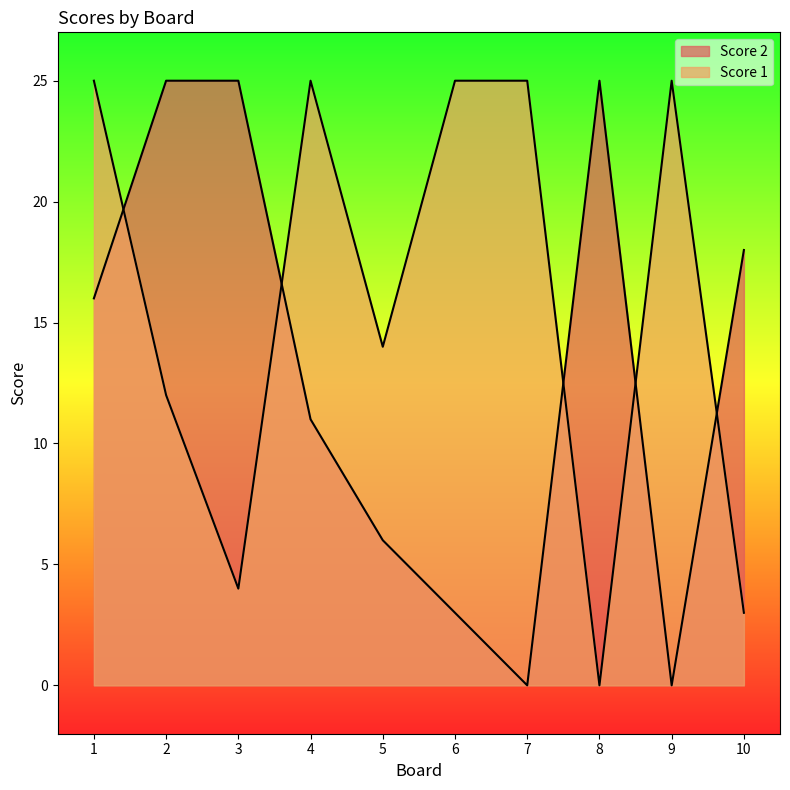

What are all the series names shown in the legend?

Score 2, Score 1